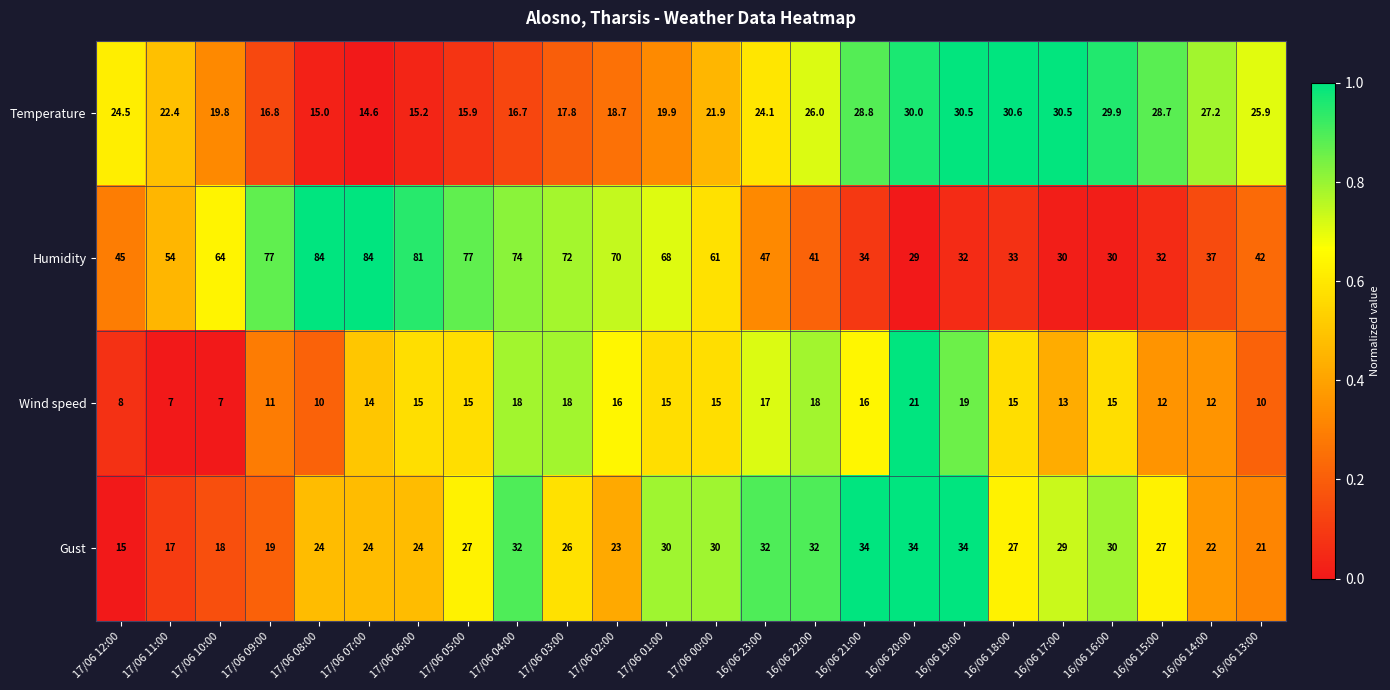

At which category is the sum across all series the highest?

17/06 04:00